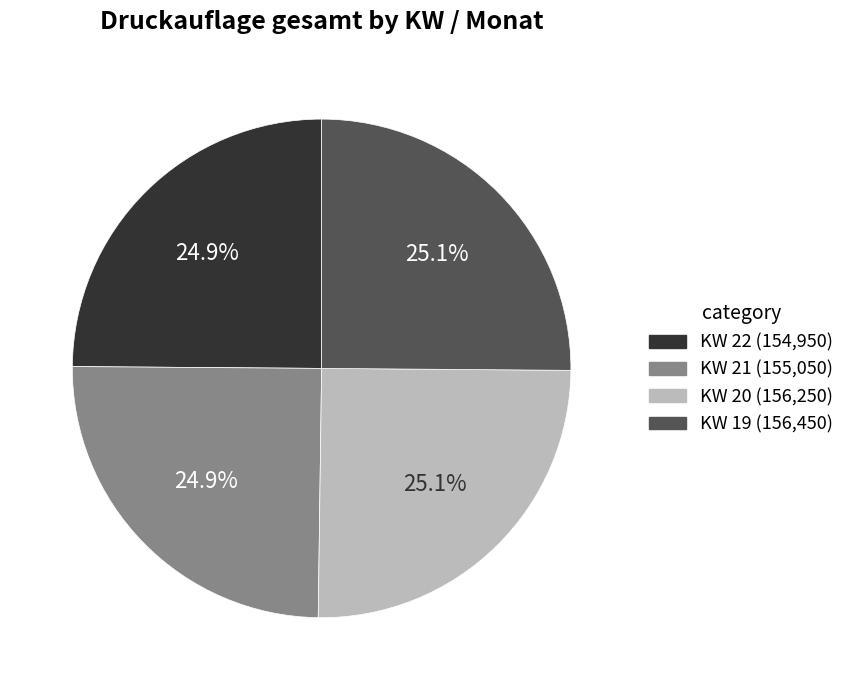

What is the smallest slice in the pie chart?

22